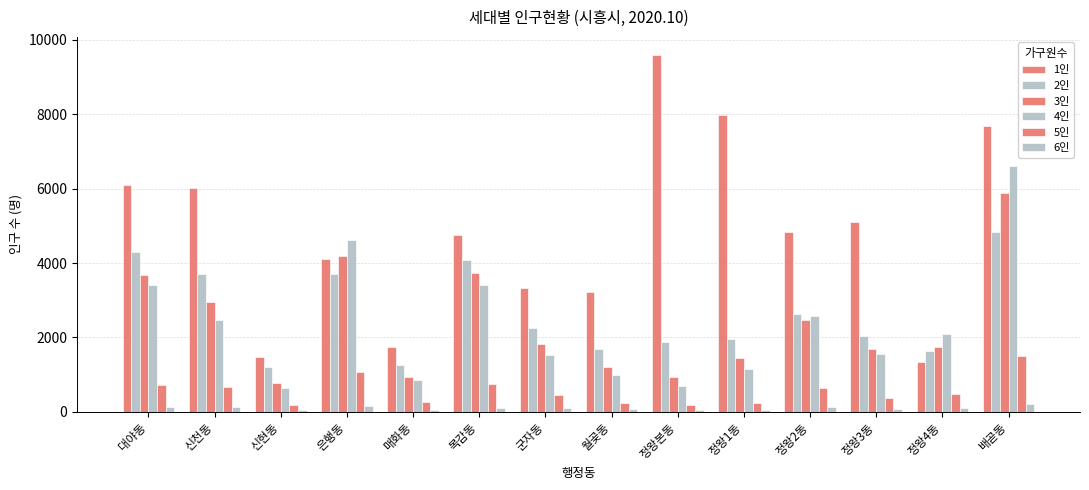

Are the bars grouped side by side (vs. stacked)?

Yes